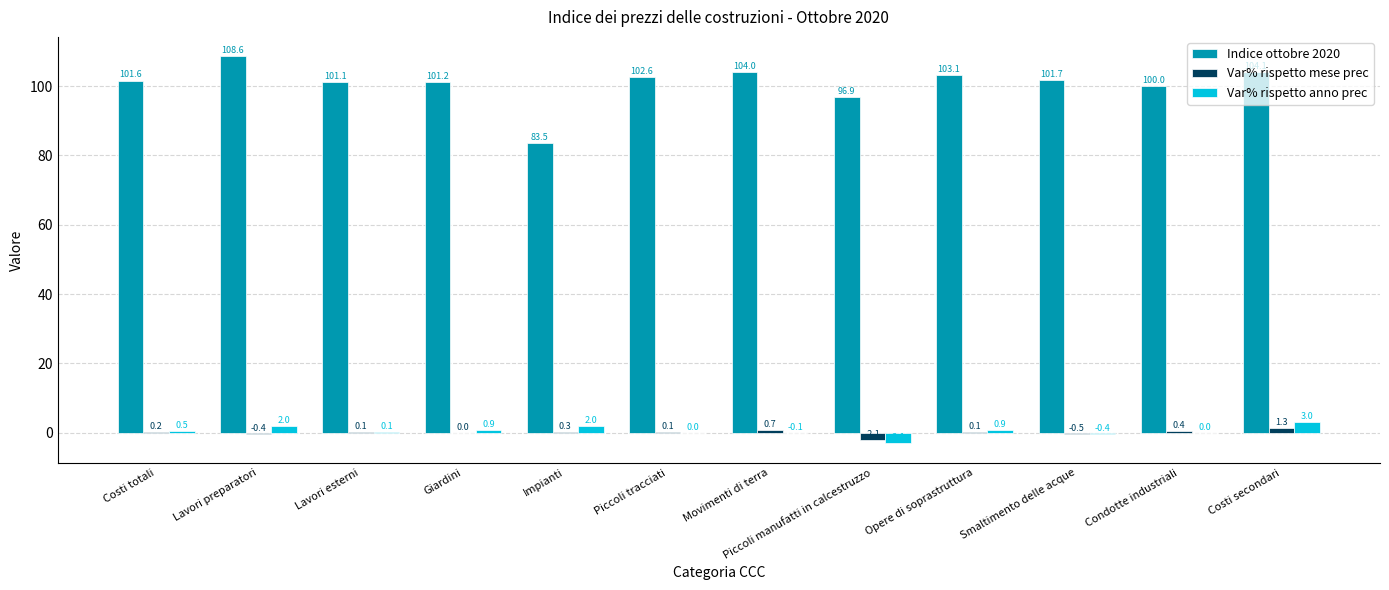

What is the sum of the Indice ottobre 2020 values at Piccoli manufatti in calcestruzzo and Movimenti di terra?

200.9